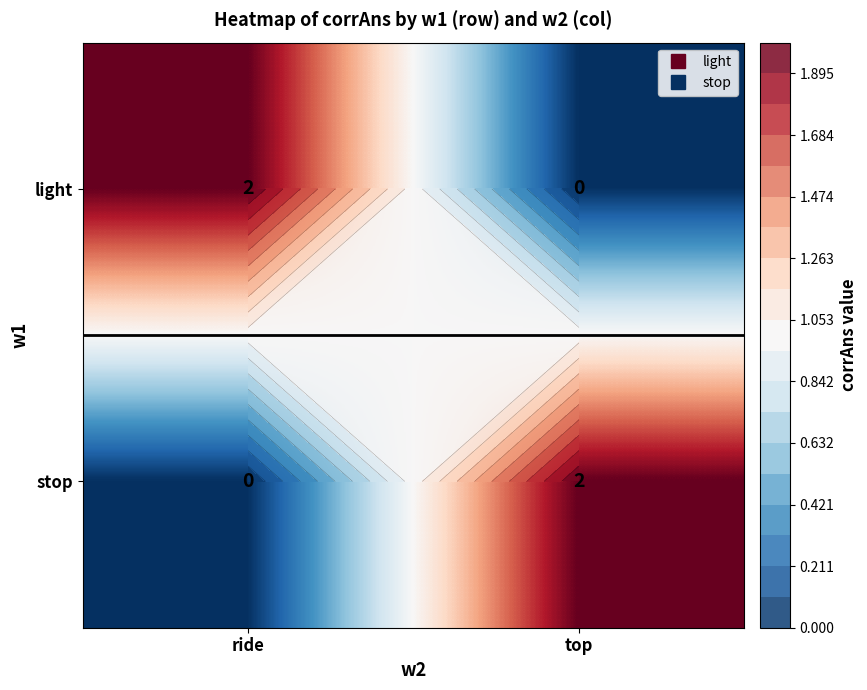

Rank the series at top from lowest to highest value.

light, stop